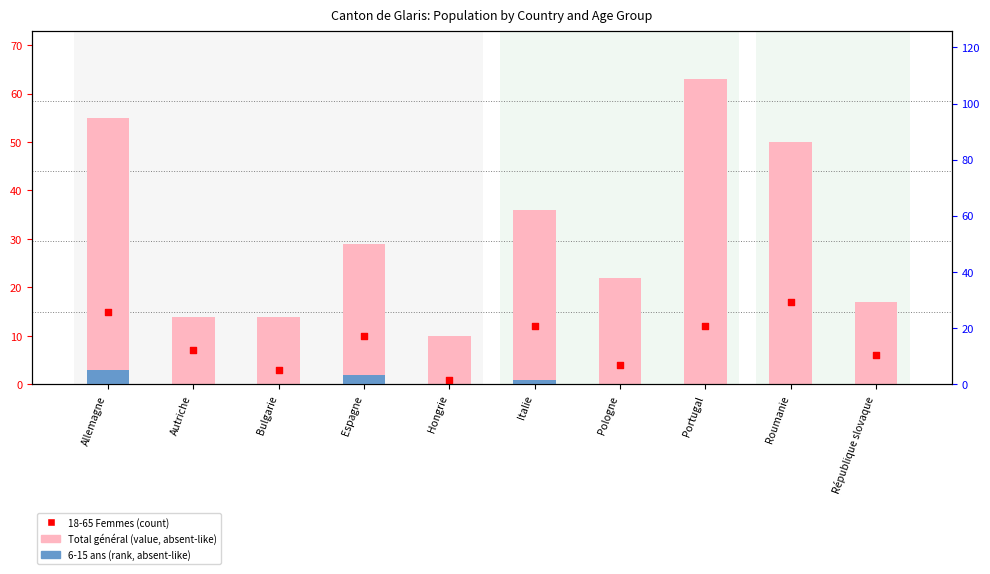

What is the total value across all series at Allemagne?

73